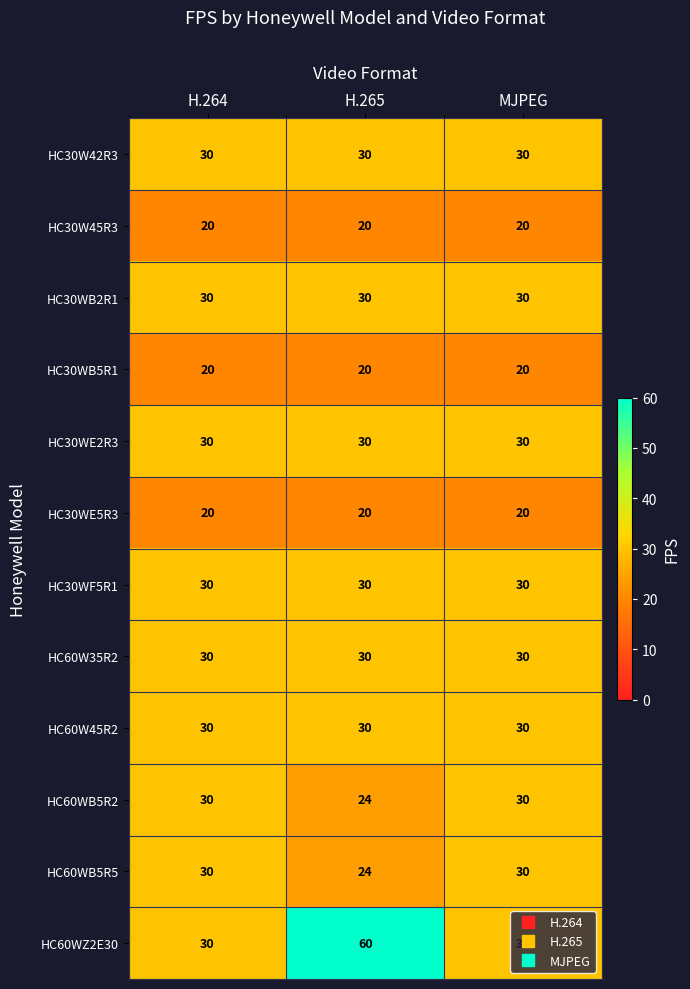

What is the lowest value of the HC60W35R2 series?

30